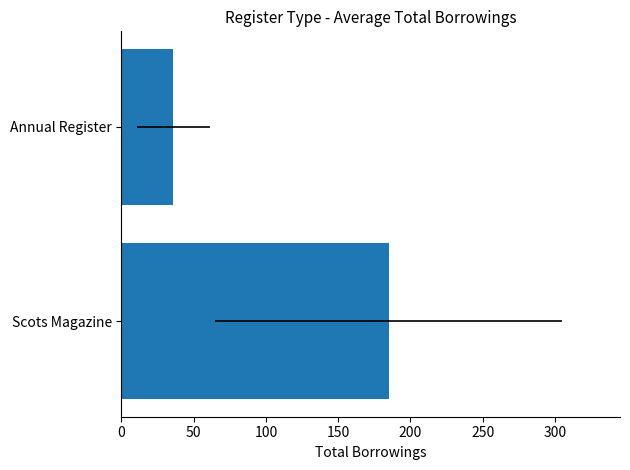

How many bars are there in total?

2